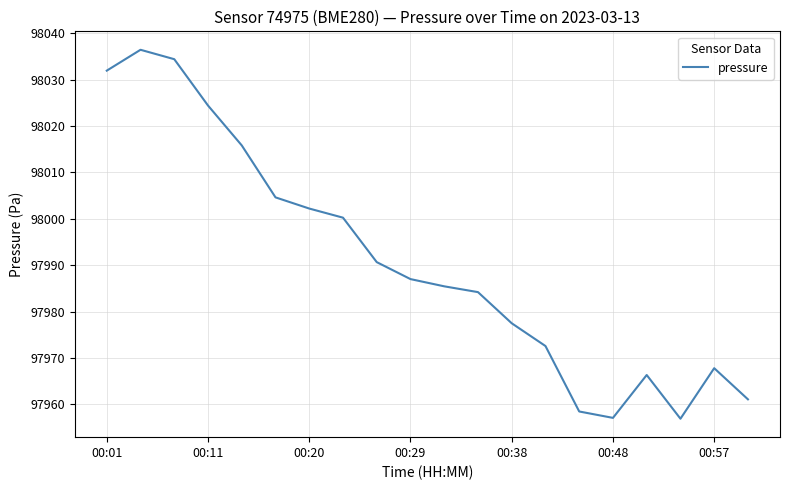

What is the maximum value shown in the chart?

98036.5